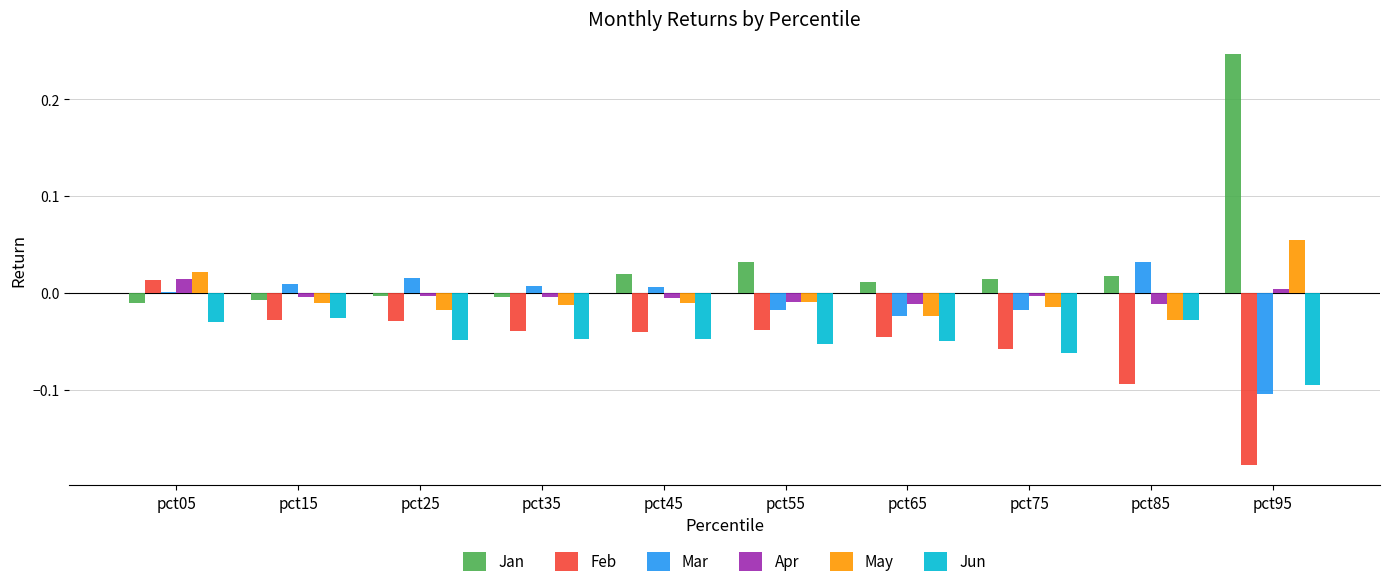

Which series has the largest range (max minus min)?

Jan